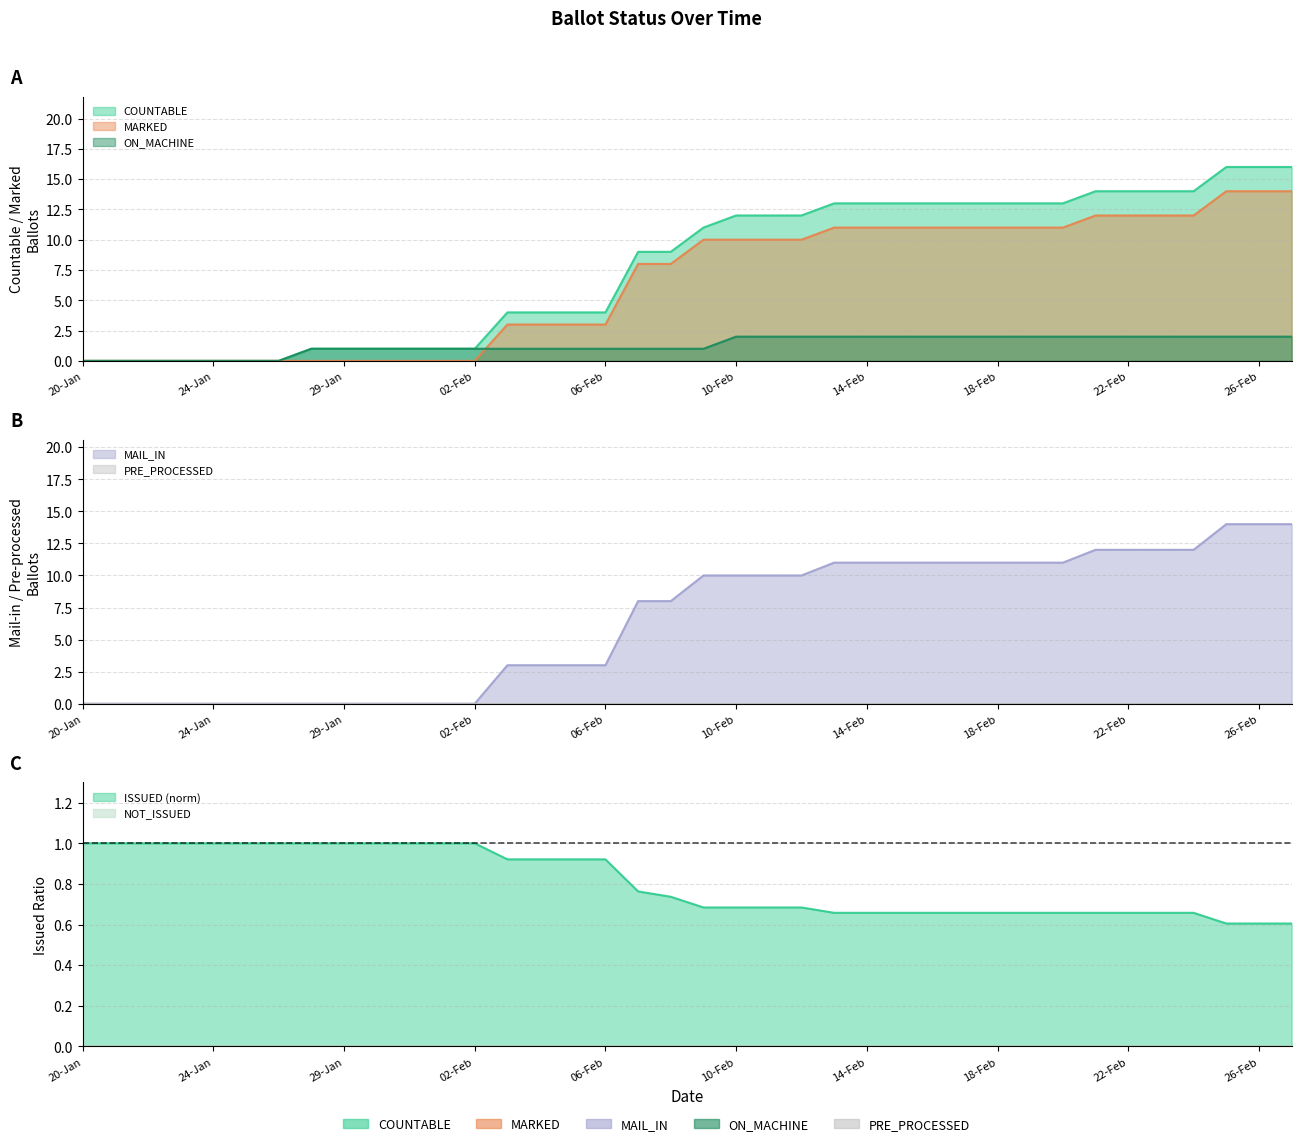

How many values in the MAIL_IN series exceed 10?

15